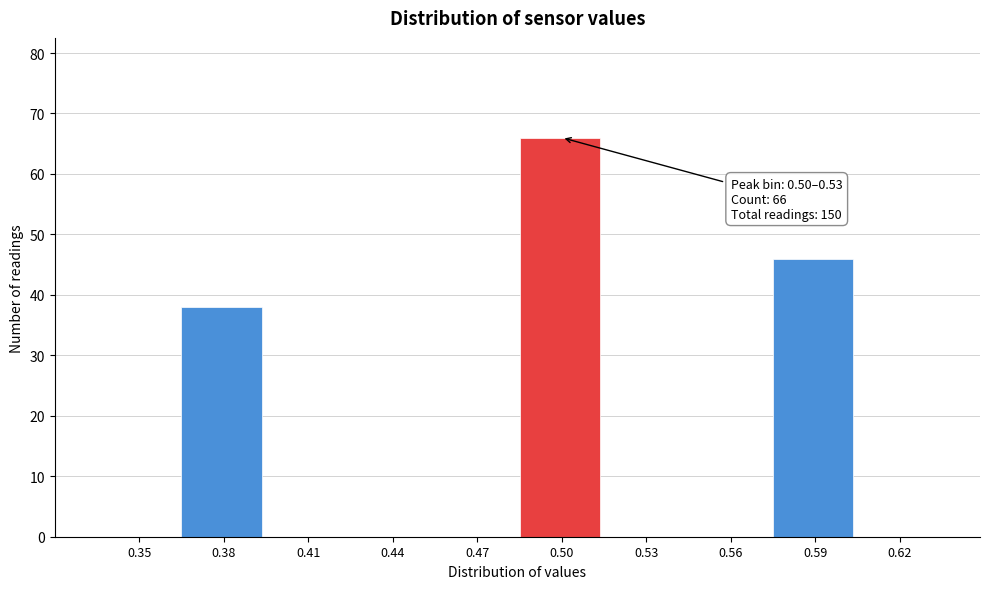

Reading right to left, what are all the values shown in this chart?

0.62=0	0.59=46	0.56=0	0.53=0	0.50=66	0.47=0	0.44=0	0.41=0	0.38=38	0.35=0